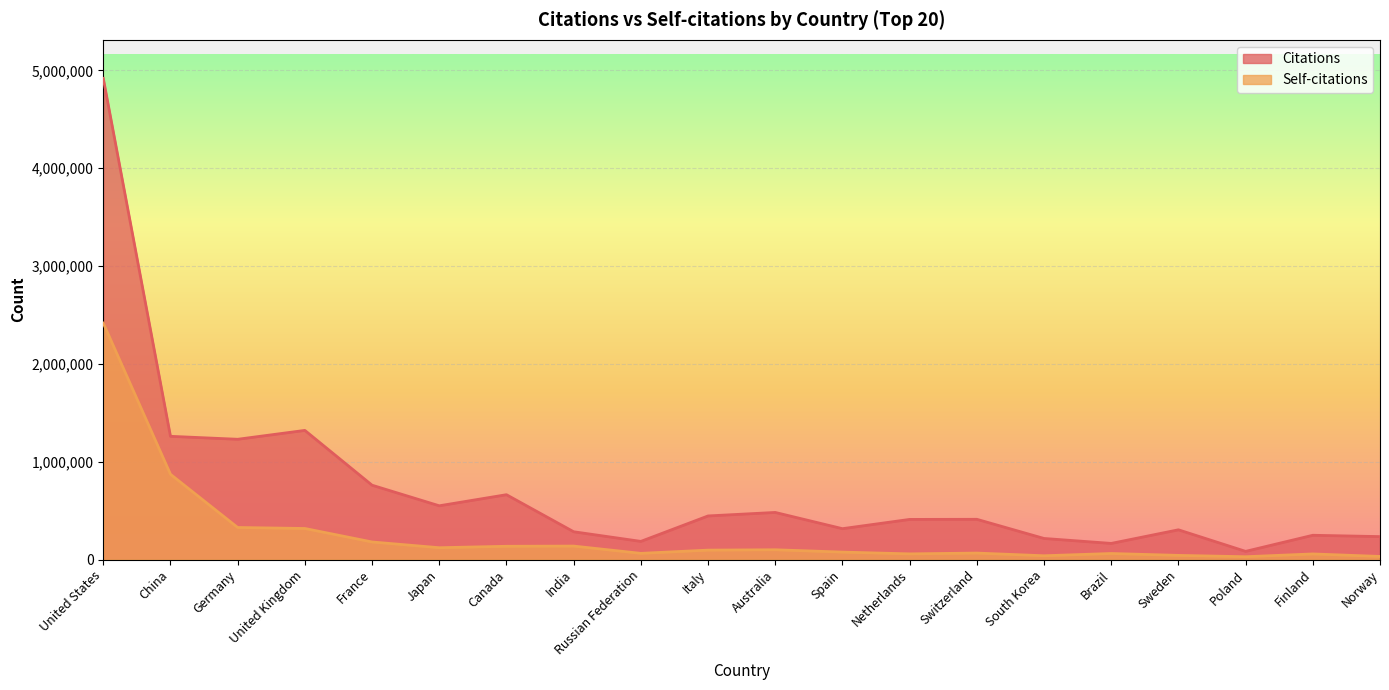

True or false: Self-citations has more than 0 interior local peaks.

True